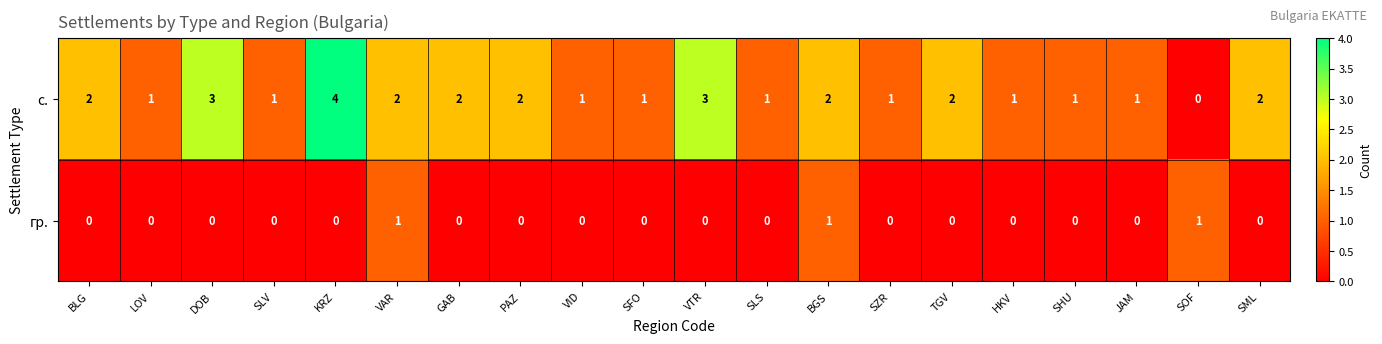

What is the difference between the maximum and minimum values in the с. series?

4